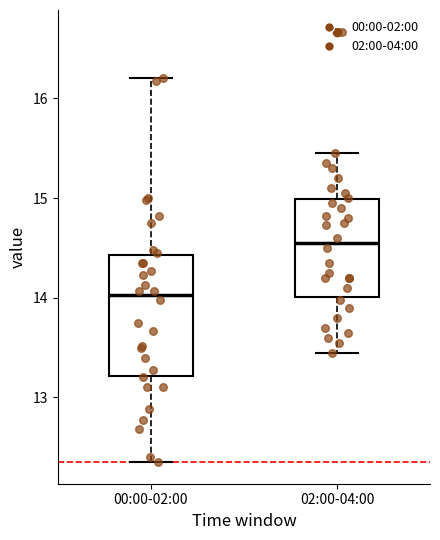

Reading left to right, transcribe this box plot: for each box, give where its median line is, the range the box spans, and where its two whiskers end, as read against the y-axis. The values are not printed on the chart, so give them approximately, as read against the axis.

00:00-02:00: median 14.0, box 13.2 to 14.4, whiskers 12.4 to 16.2
02:00-04:00: median 14.6, box 14.0 to 15.0, whiskers 13.5 to 15.5